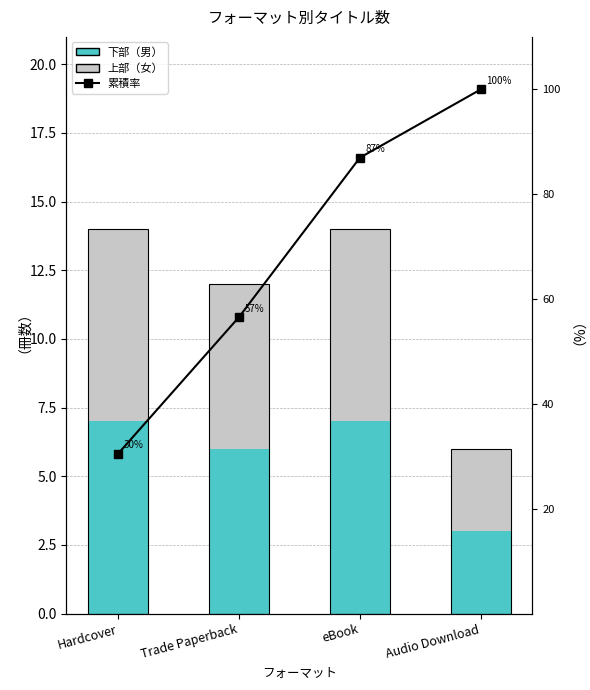

What is the approximate value of 累積率 at Hardcover?

30.4